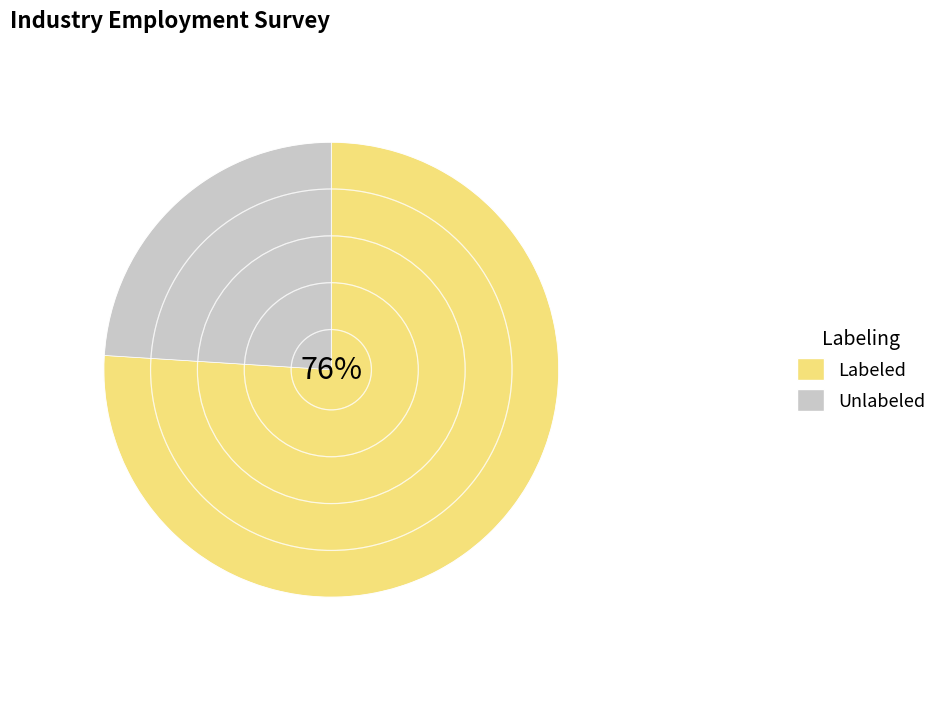

The Unlabeled slice represents 24% of the pie. True or false?

True